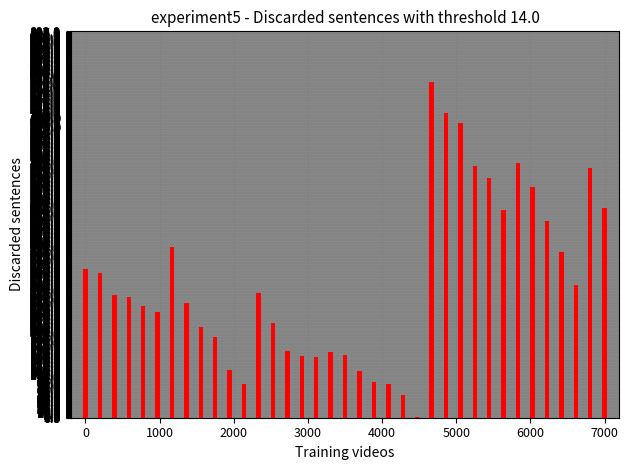

What is the sum of all values?

11747